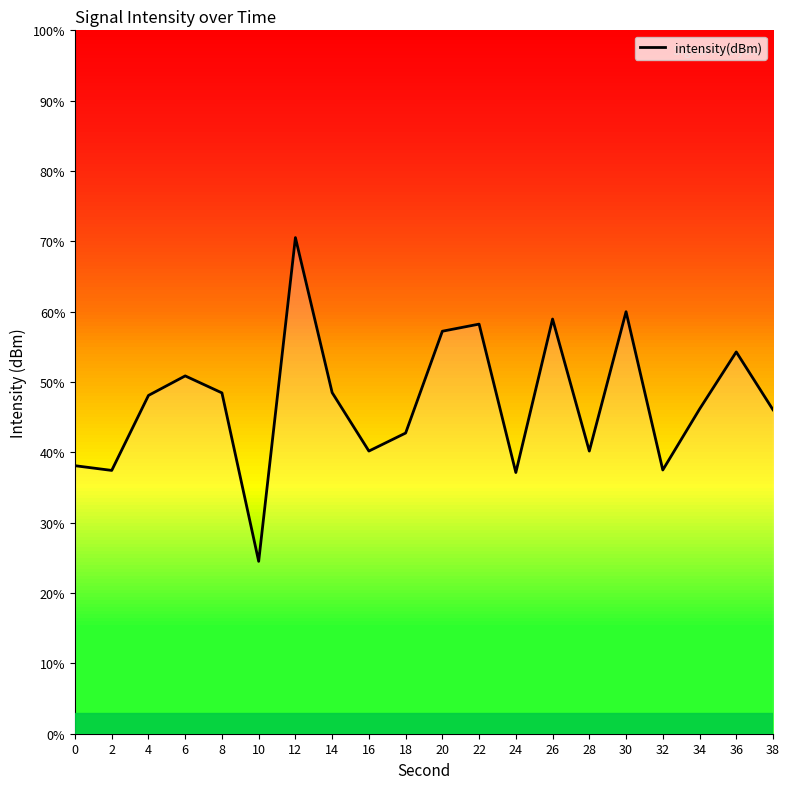

Which label corresponds to the largest value in the chart?

12